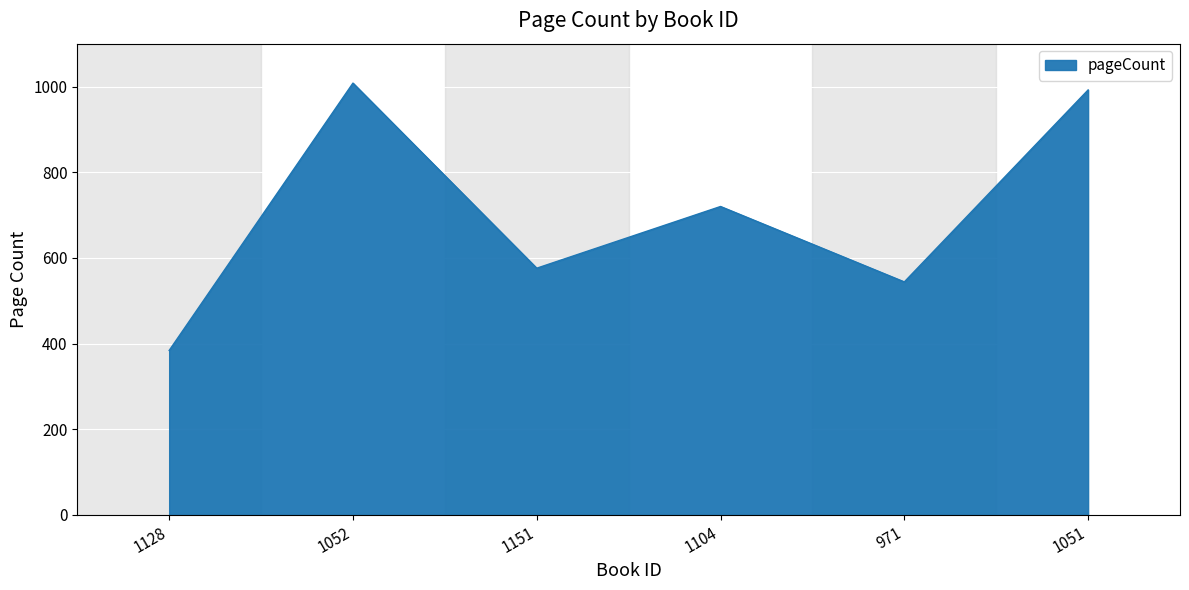

Which has a higher value, 1128 or 1052?

1052